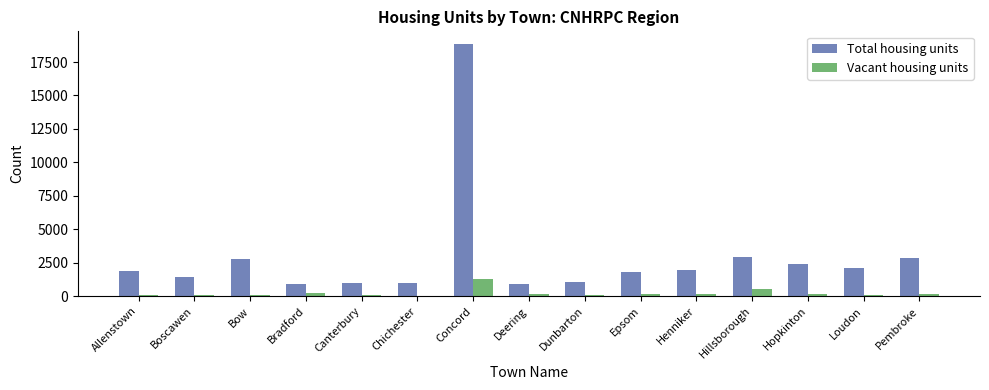

Which series has the widest spread of values?

Total housing units